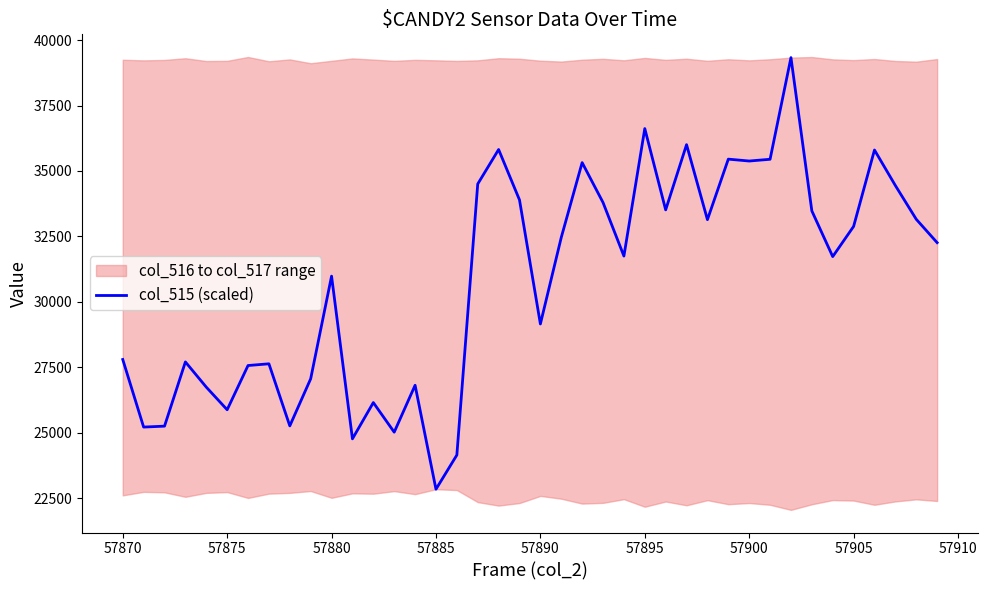

Is it true that col_515 (scaled) equals 61443.2 at 57900?

False